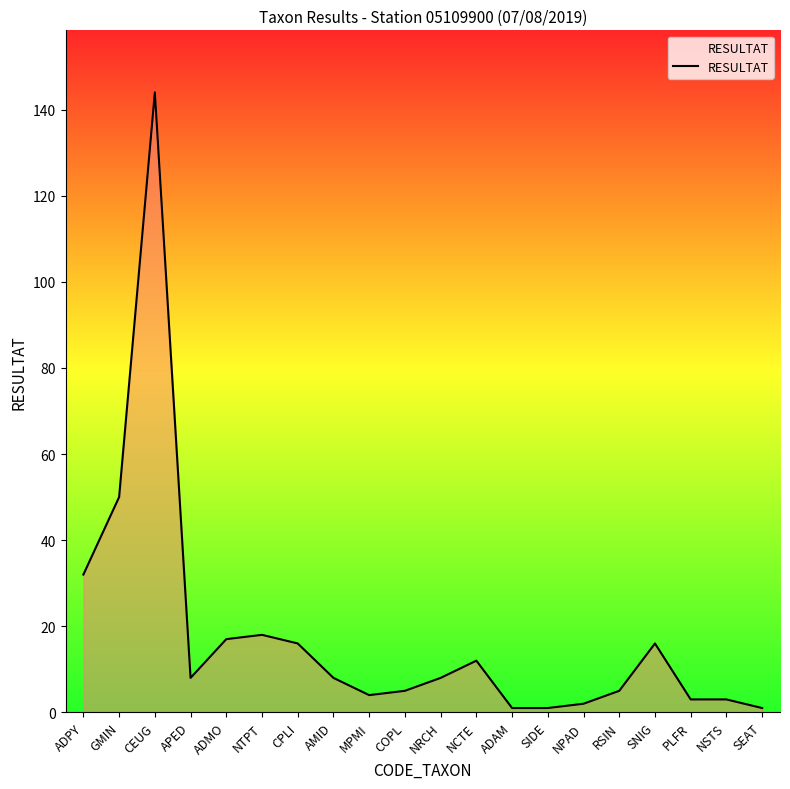

How many lines are shown in the chart?

1